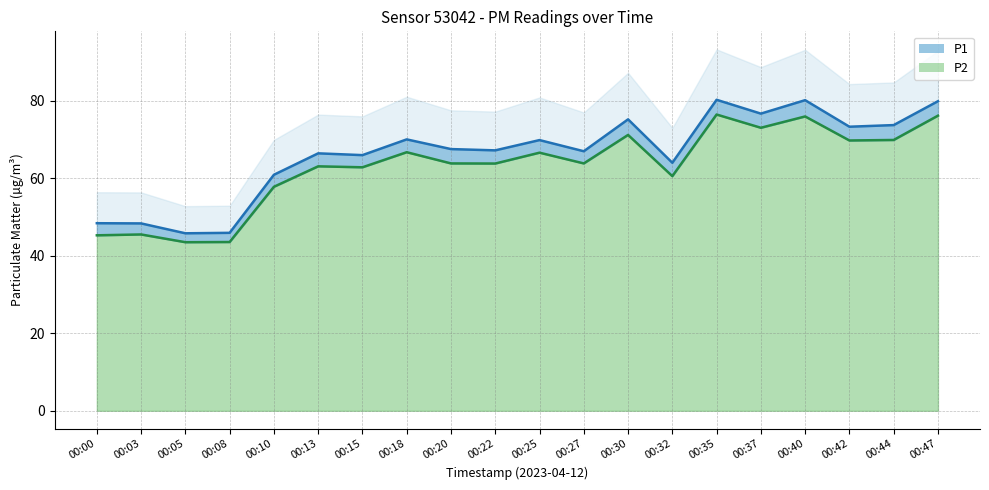

What is the difference between the maximum and minimum values in the P1 series?

34.5